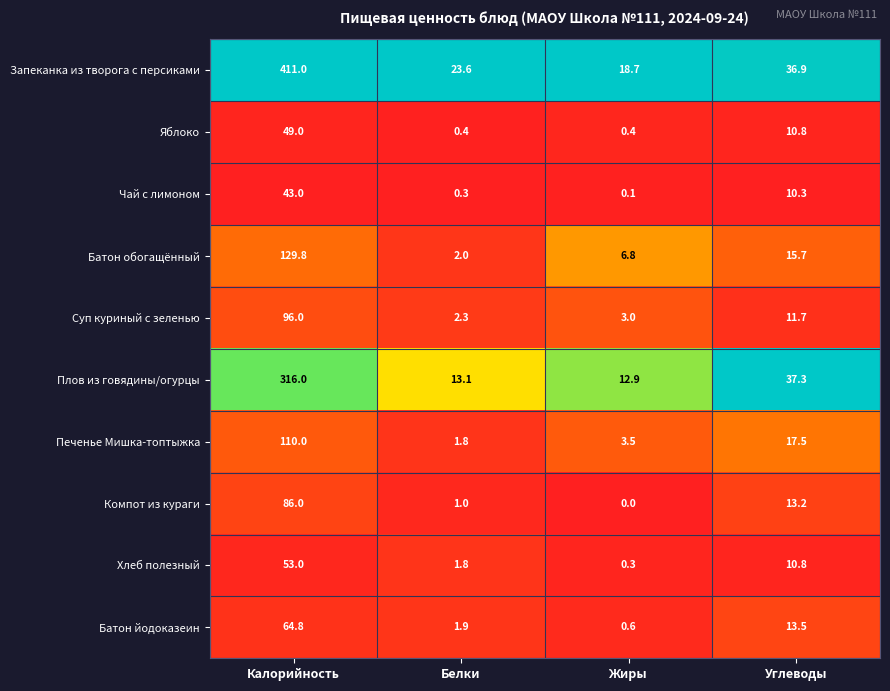

Rank the series at Калорийность from highest to lowest value.

Запеканка из творога с персиками, Плов из говядины/огурцы, Батон обогащённый, Печенье Мишка-топтыжка, Суп куриный с зеленью, Компот из кураги, Батон йодоказеин, Хлеб полезный, Яблоко, Чай с лимоном